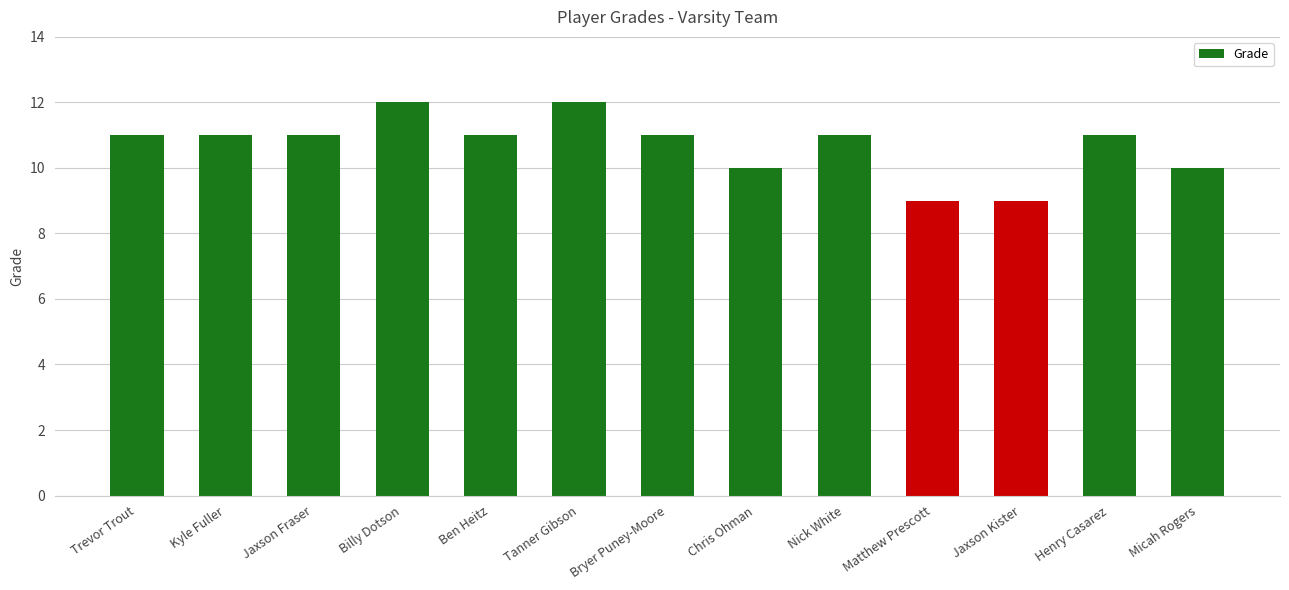

Reading right to left, extract all data points from this chart.

Micah Rogers=10	Henry Casarez=11	Jaxson Kister=9	Matthew Prescott=9	Nick White=11	Chris Ohman=10	Bryer Puney-Moore=11	Tanner Gibson=12	Ben Heitz=11	Billy Dotson=12	Jaxson Fraser=11	Kyle Fuller=11	Trevor Trout=11